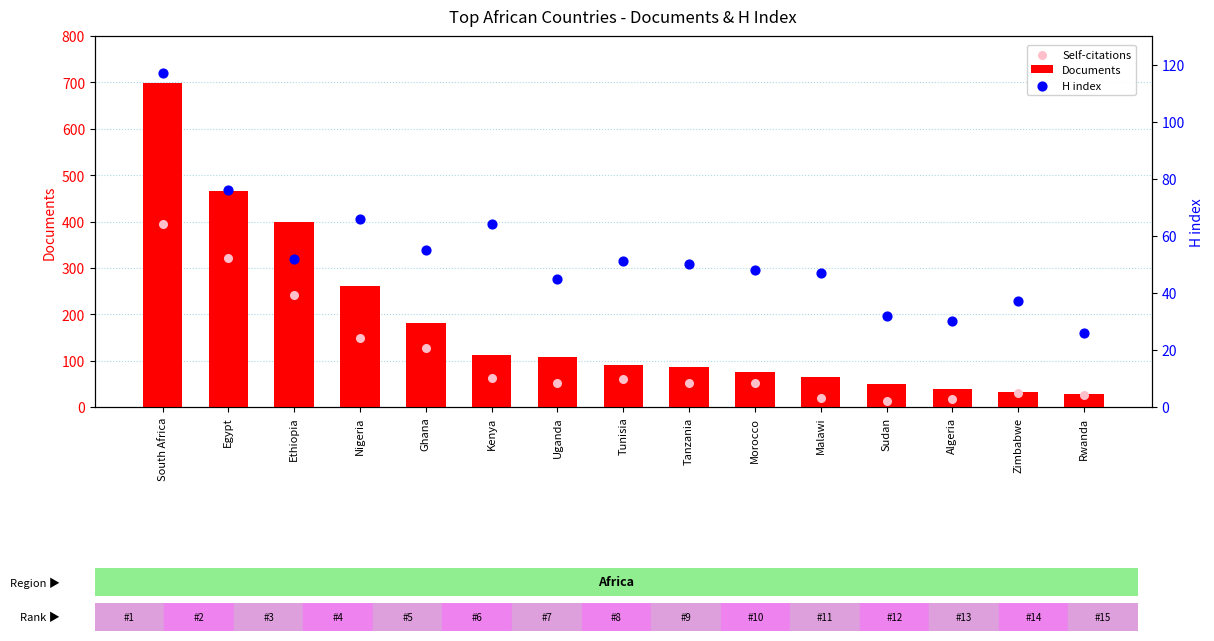

Which series has the largest total across all categories?

Documents